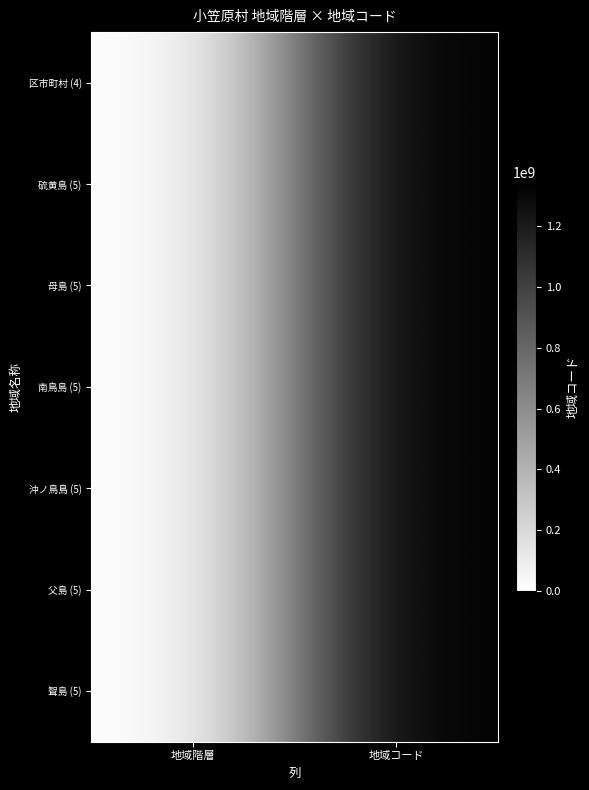

Reading left to right, list all the values displayed in this chart.

区市町村 (4): 地域階層=13421	地域コード=1342100000
硫黄島 (5): 地域階層=13421	地域コード=1342100400
母島 (5): 地域階層=13421	地域コード=1342100200
南鳥島 (5): 地域階層=13421	地域コード=1342100600
沖ノ鳥島 (5): 地域階層=13421	地域コード=1342100500
父島 (5): 地域階層=13421	地域コード=1342100100
聟島 (5): 地域階層=13421	地域コード=1342100300